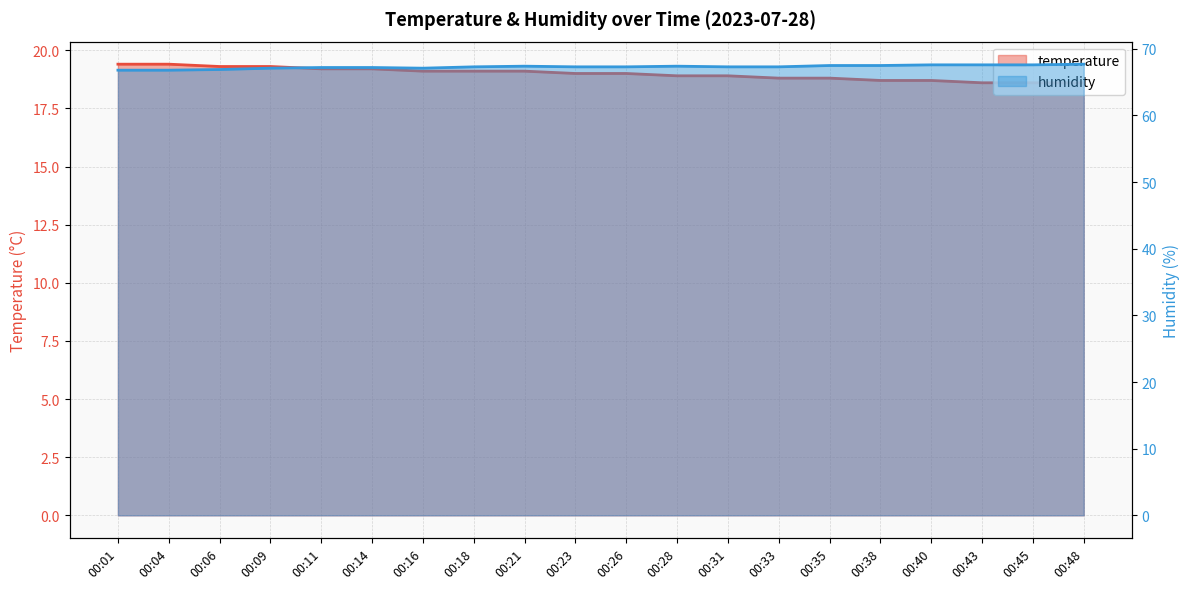

Does the chart display data point markers on the line(s)?

No